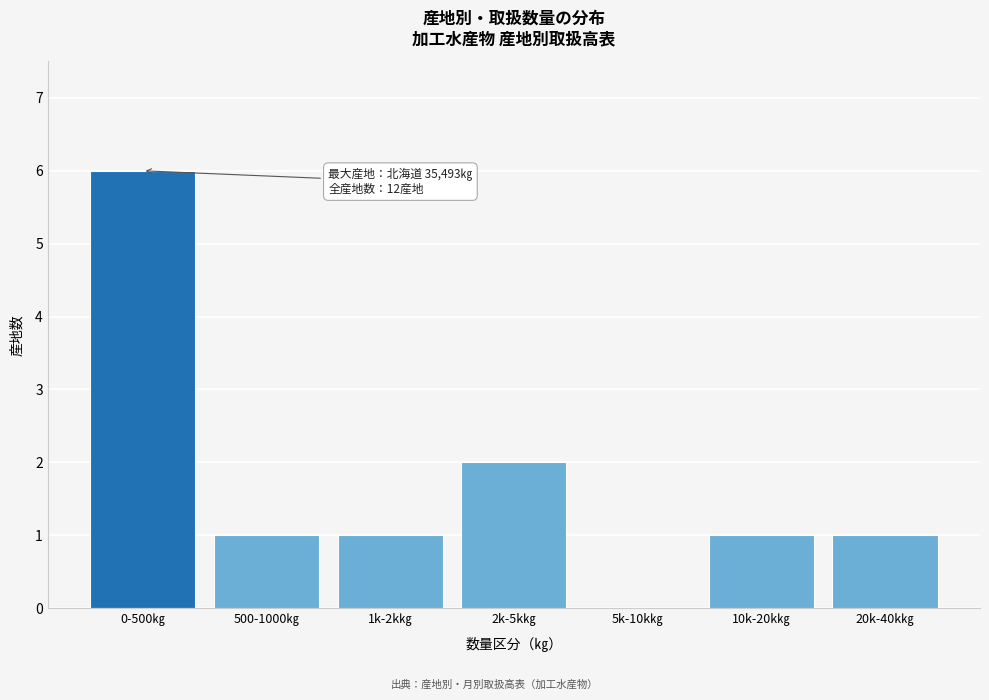

Reading left to right, transcribe all the data shown in this chart.

0-500㎏=6	500-1000㎏=1	1k-2k㎏=1	2k-5k㎏=2	5k-10k㎏=0	10k-20k㎏=1	20k-40k㎏=1